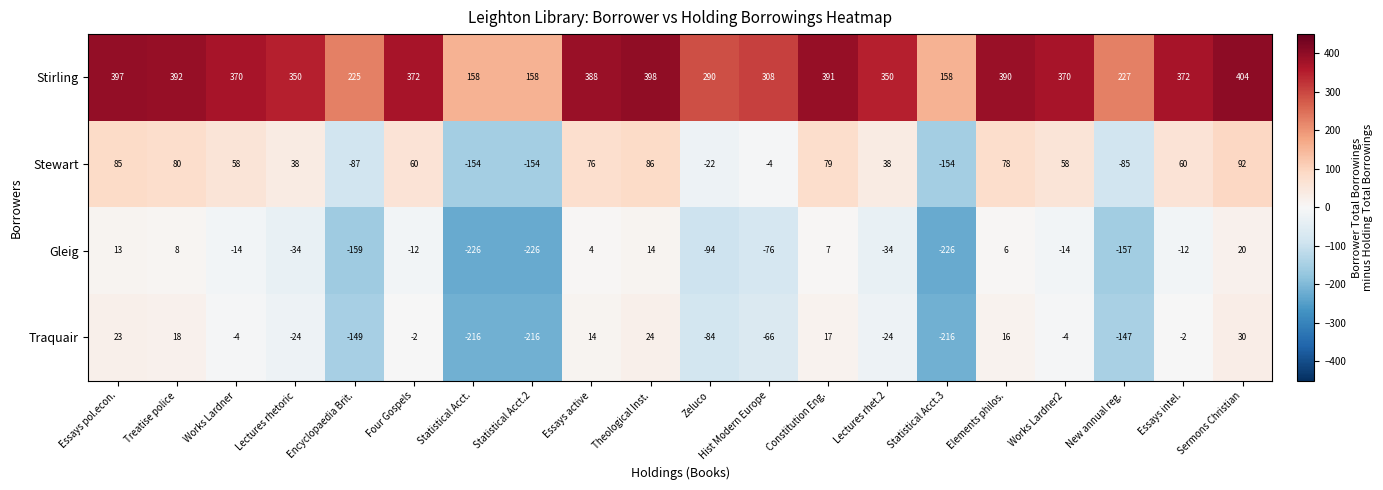

What is the spread (max minus min) of values at Works Lardner?

384